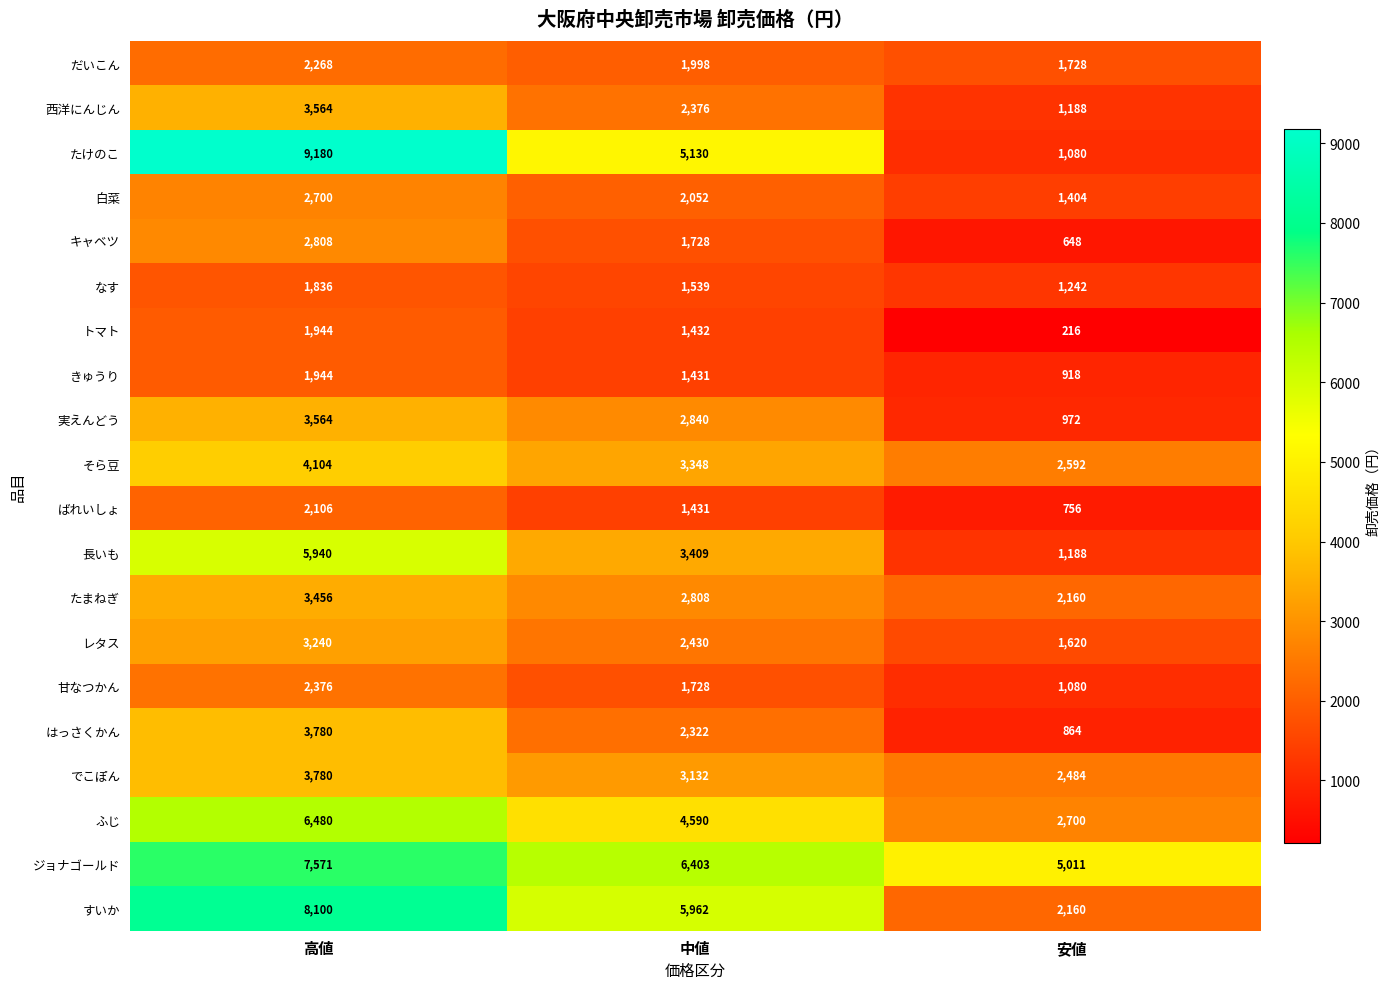

The value of でこぽん at 安値 is 4438. True or false?

False